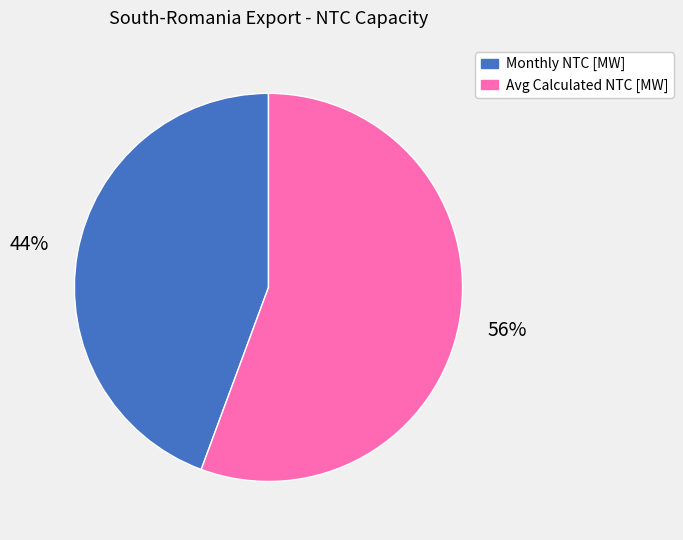

Is the sum of Avg Calculated NTC [MW] and Monthly NTC [MW] greater than half?

Yes